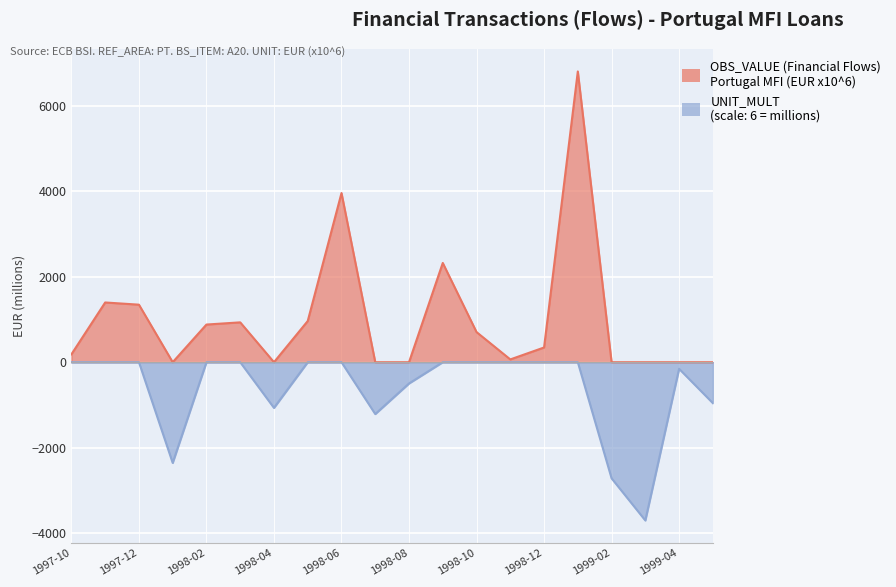

List the labels in order of OBS_VALUE (Financial Flows) value, smallest first.

1999-03, 1999-02, 1998-01, 1998-07, 1998-04, 1999-05, 1998-08, 1999-04, 1998-11, 1997-10, 1998-12, 1998-10, 1998-02, 1998-03, 1998-05, 1997-12, 1997-11, 1998-09, 1998-06, 1999-01